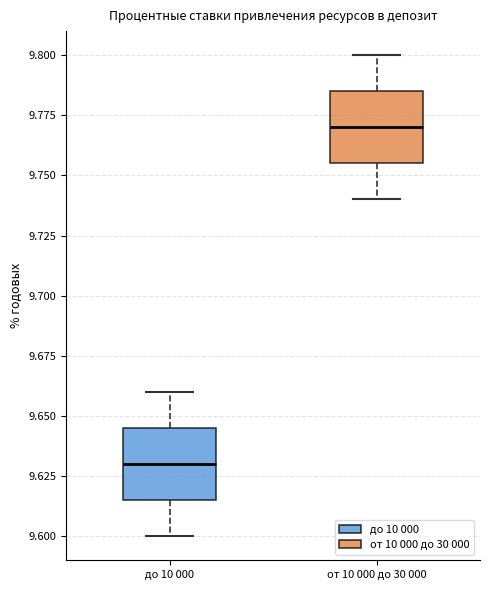

Reading left to right, transcribe this box plot: for each box, give where its median line is, the range the box spans, and where its two whiskers end, as read against the y-axis. The values are not printed on the chart, so give them approximately, as read against the axis.

до 10 000: median 9.630, box 9.615 to 9.645, whiskers 9.600 to 9.660
от 10 000 до 30 000: median 9.770, box 9.755 to 9.785, whiskers 9.740 to 9.800